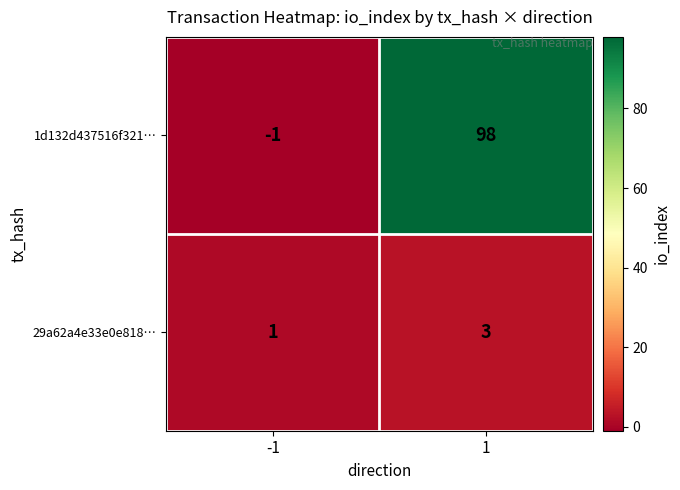

Rank the series by their average value, from highest to lowest.

1d132d437516f321…, 29a62a4e33e0e818…